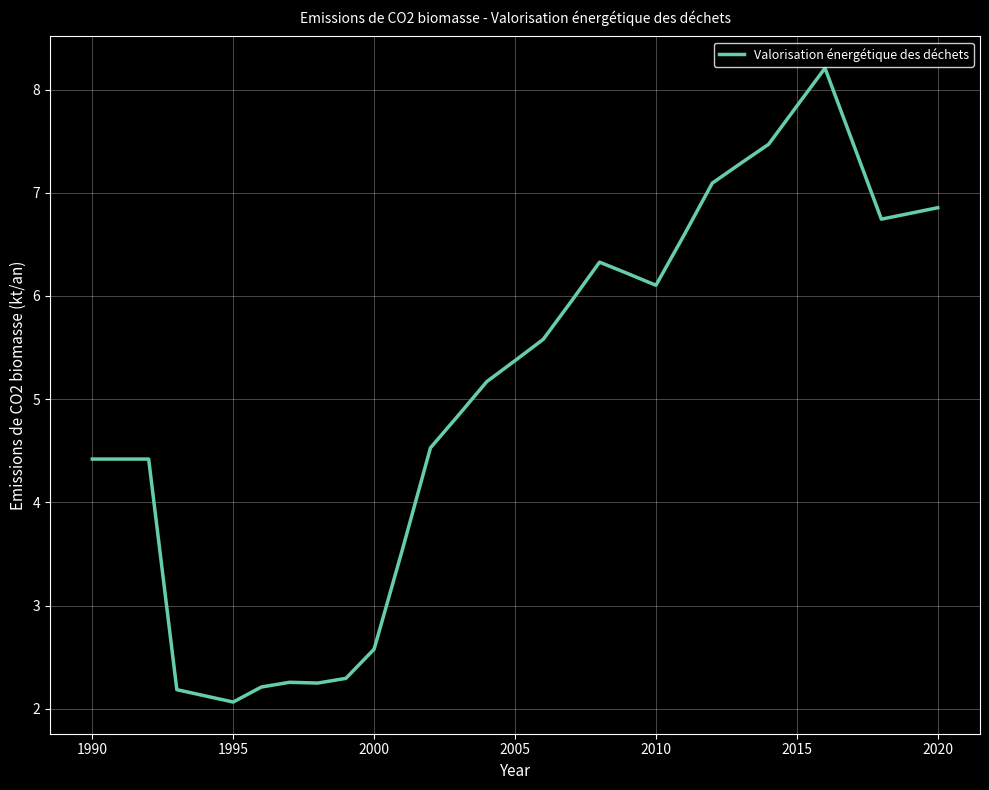

What is the difference between the maximum and minimum values?

6.1